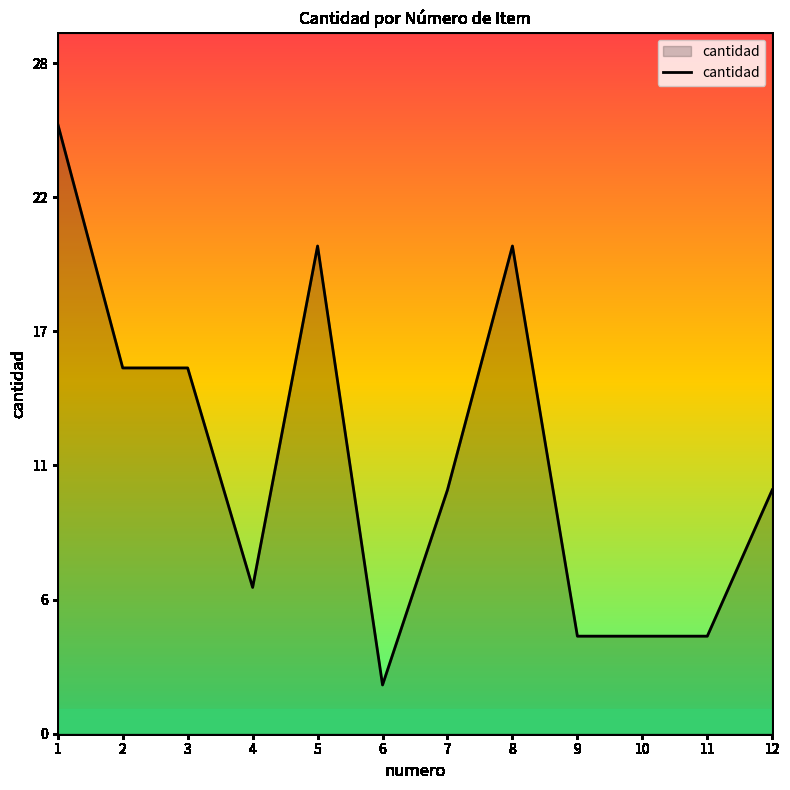

True or false: the data shows 4 at 9.

True